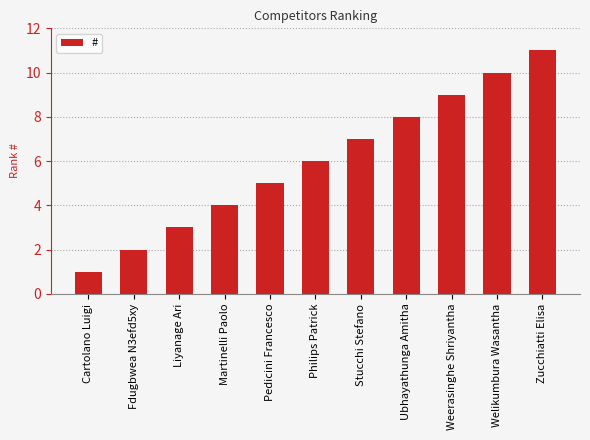

Which label corresponds to the smallest value in the chart?

Cartolano Luigi